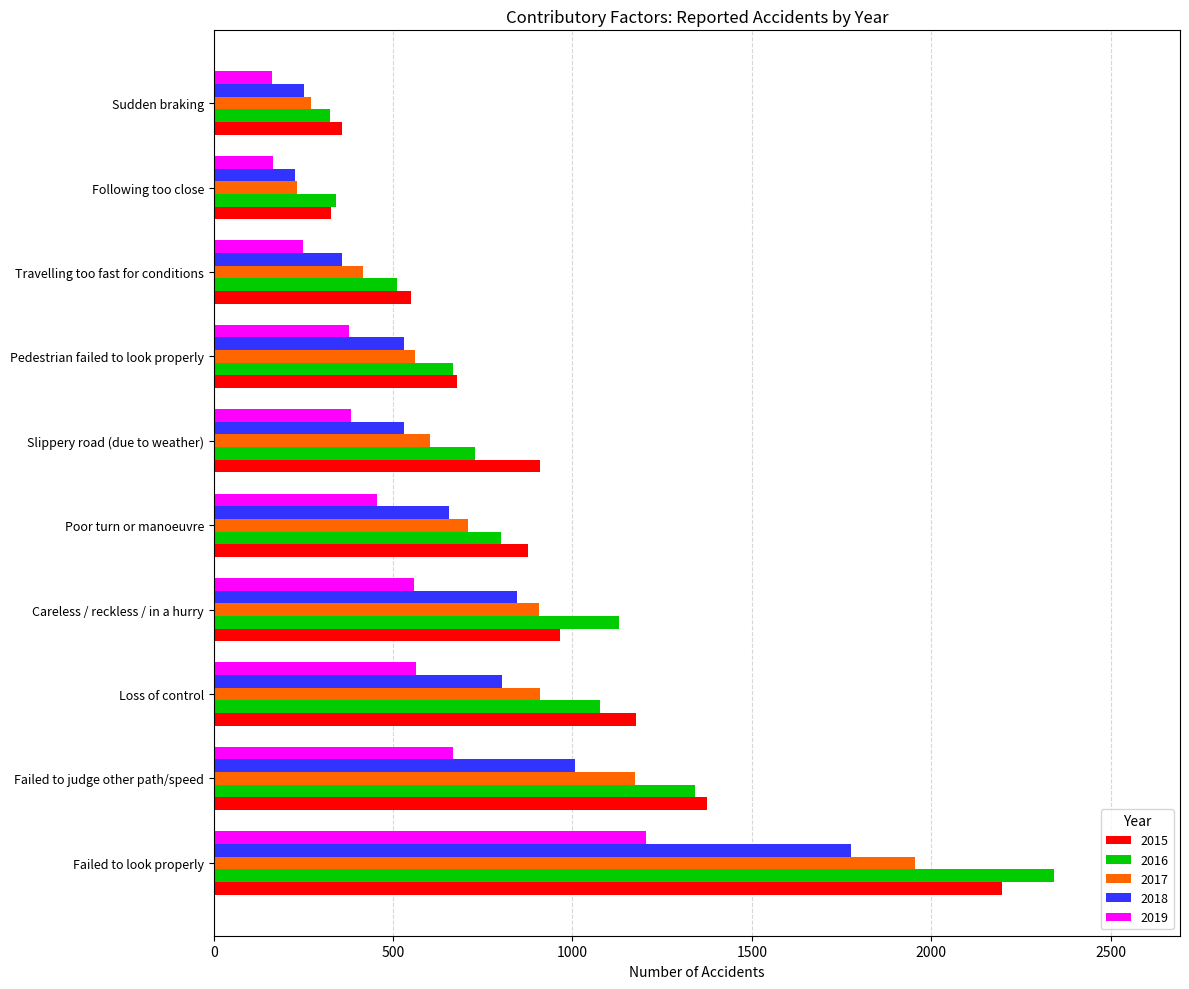

At which category is the sum across all series the highest?

Failed to look properly